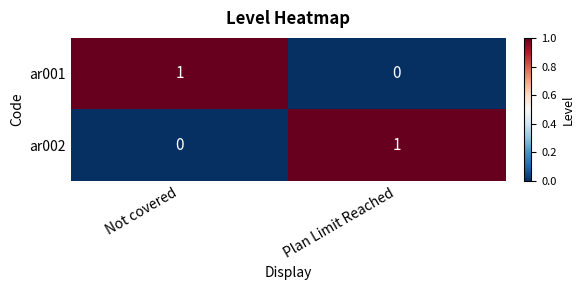

The ar002 series shows 1 at Plan Limit Reached. True or false?

True